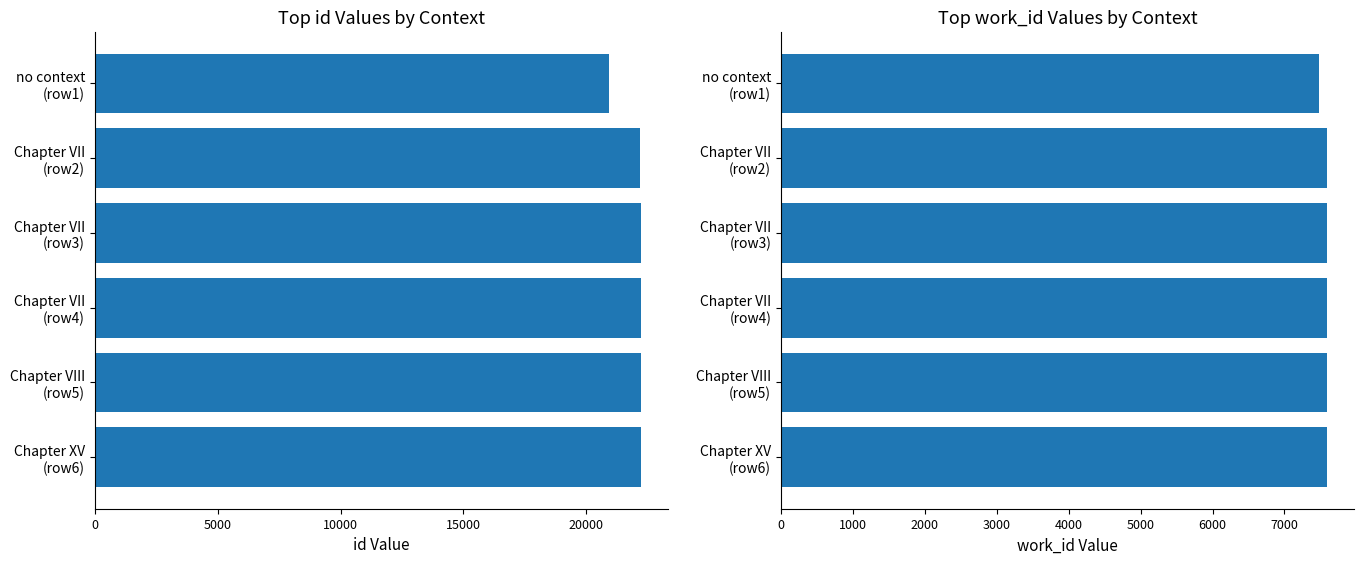

What is the difference between the highest and lowest values at Chapter VII (row4)?

14623